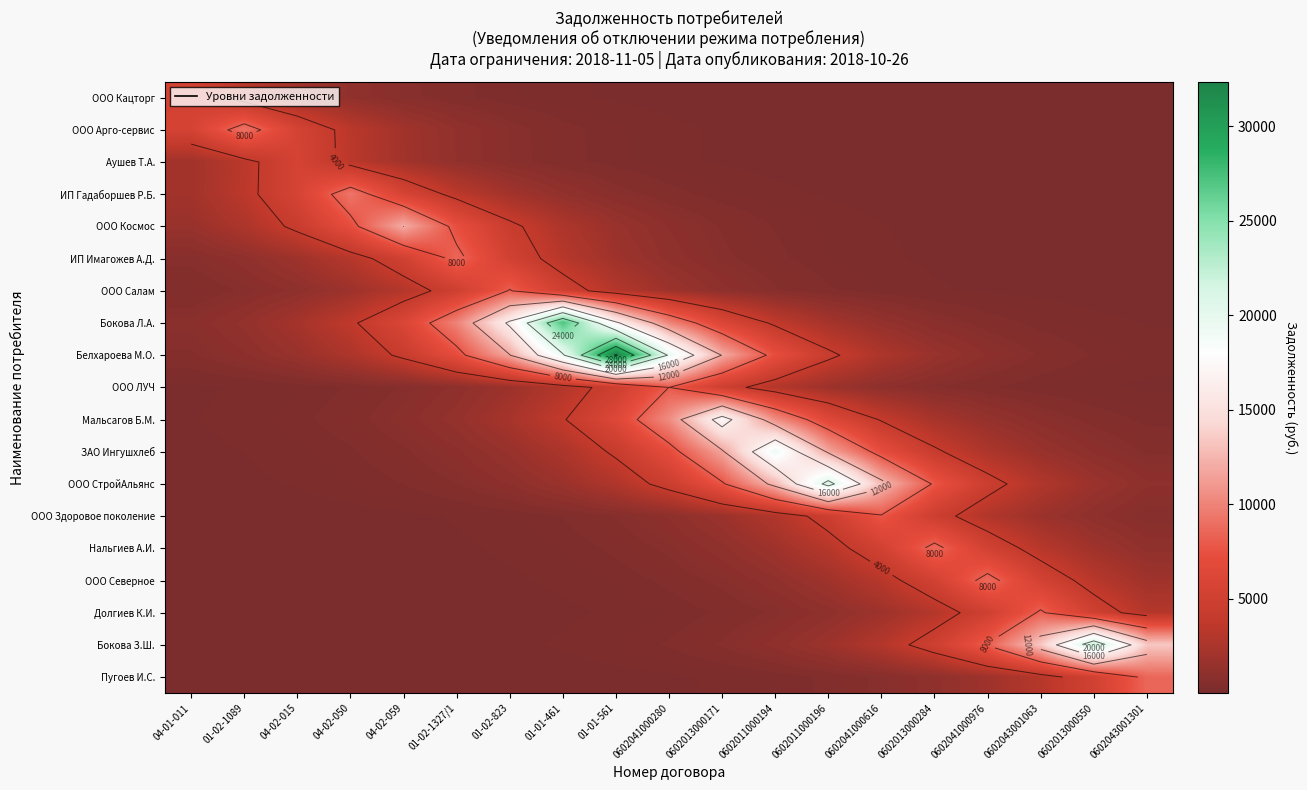

What is the difference between the highest and lowest values at 01-01-561?

32304.5